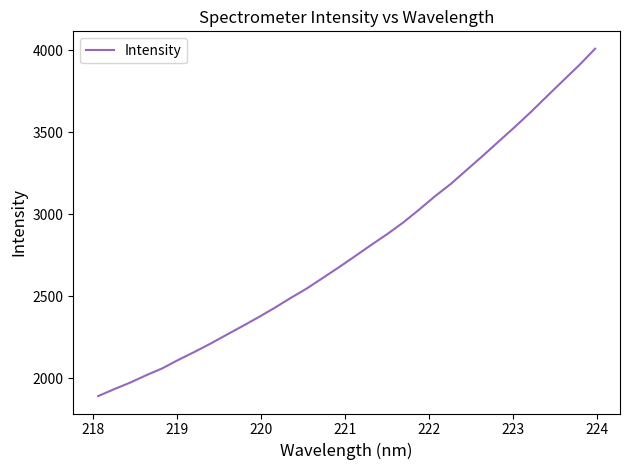

What is the difference between the maximum and minimum values?

2118.0